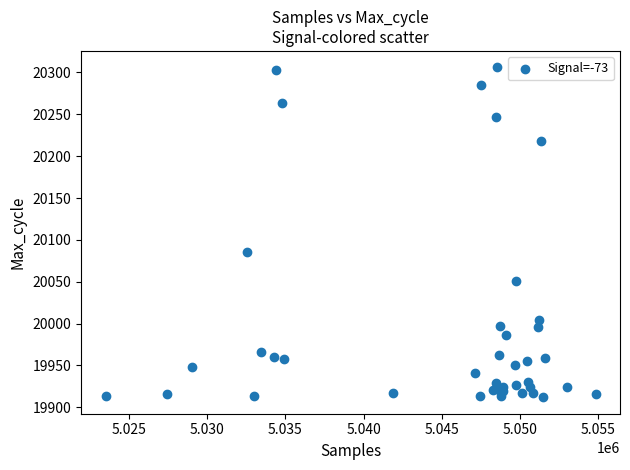

What Y value in the scatter plot is closest to 20109?

20086